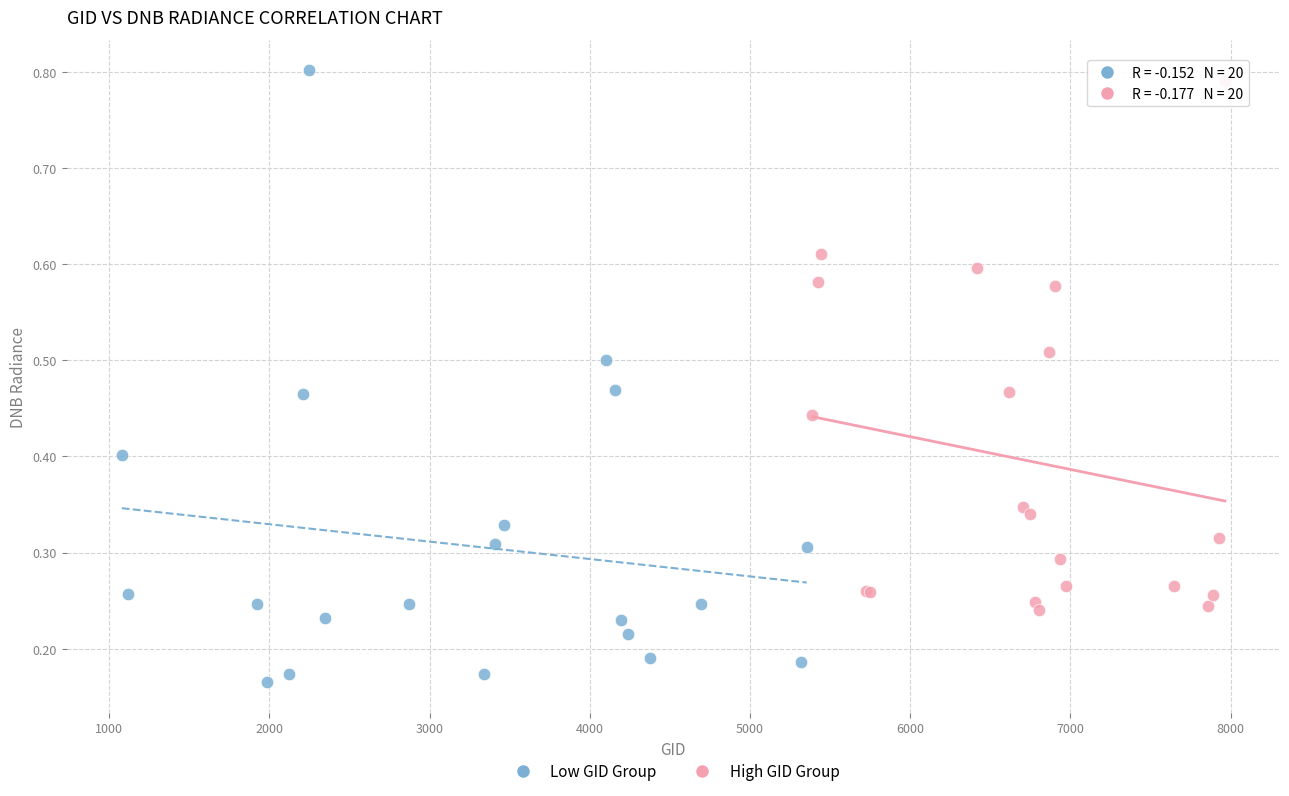

Which series contains the lowest Y value?

Low GID Group